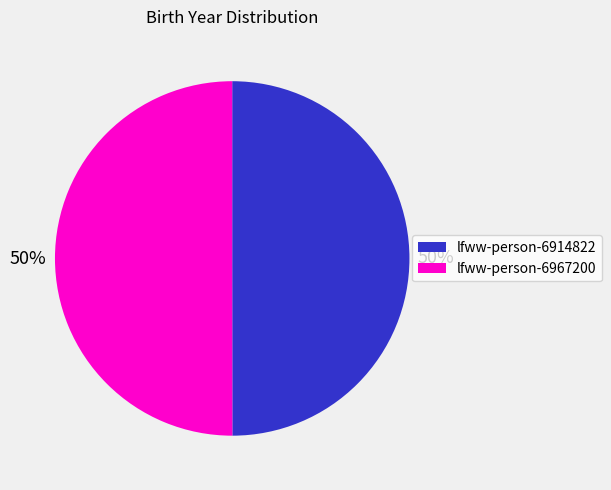

Approximately how many times larger is the value at lfww-person-6914822 compared to lfww-person-6967200?

1.0